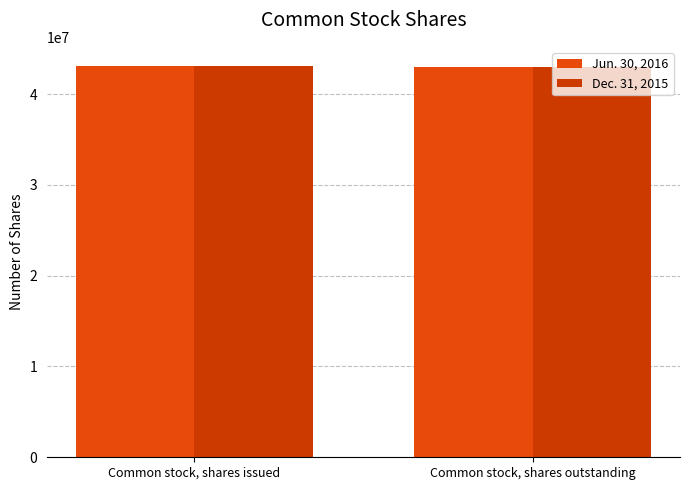

What is the value of the Jun. 30, 2016 bar at the 2nd from the left?

42984243